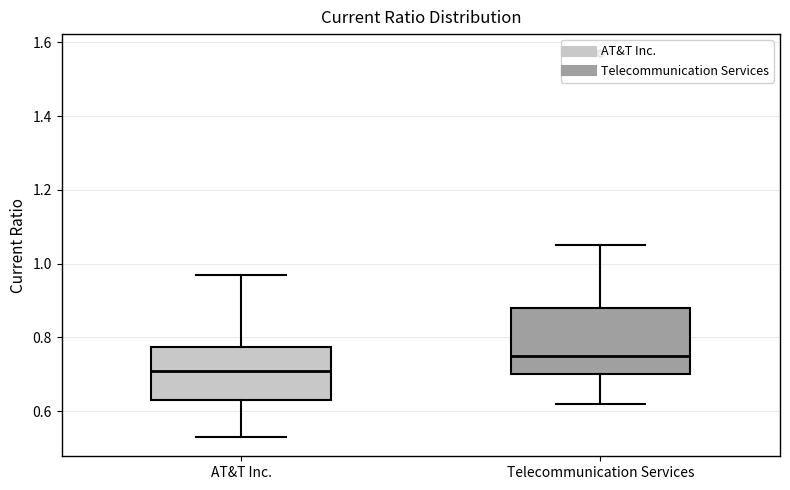

Which box has the highest median line?

Telecommunication Services